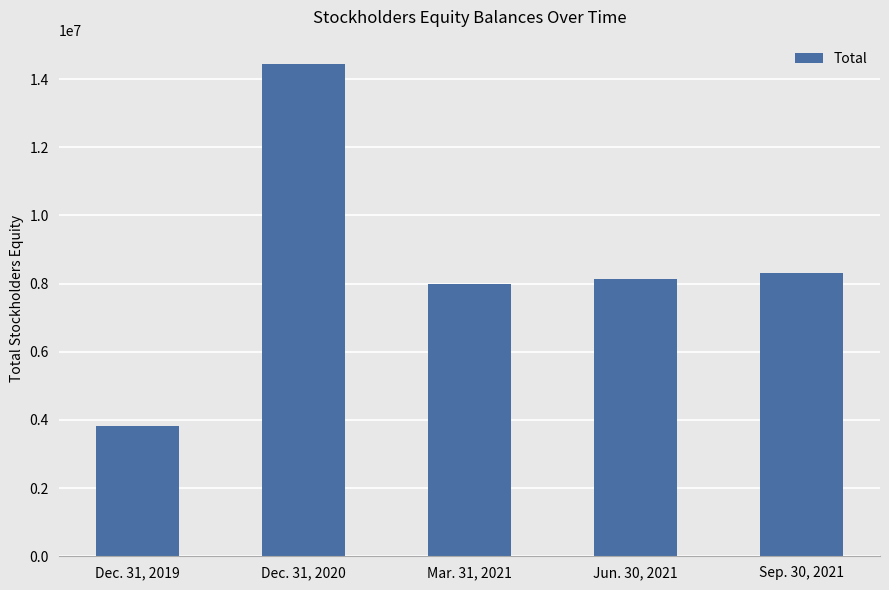

Which label corresponds to the largest value in the chart?

Dec. 31, 2020